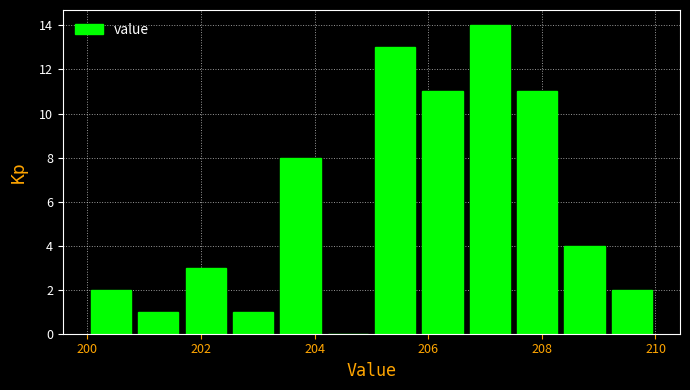

What is the height of the bar covering 200.8 to 201.6 on the x-axis? Neither the bar edges nor the heights are printed on the chart, so give them approximately, as read against the axes.

1